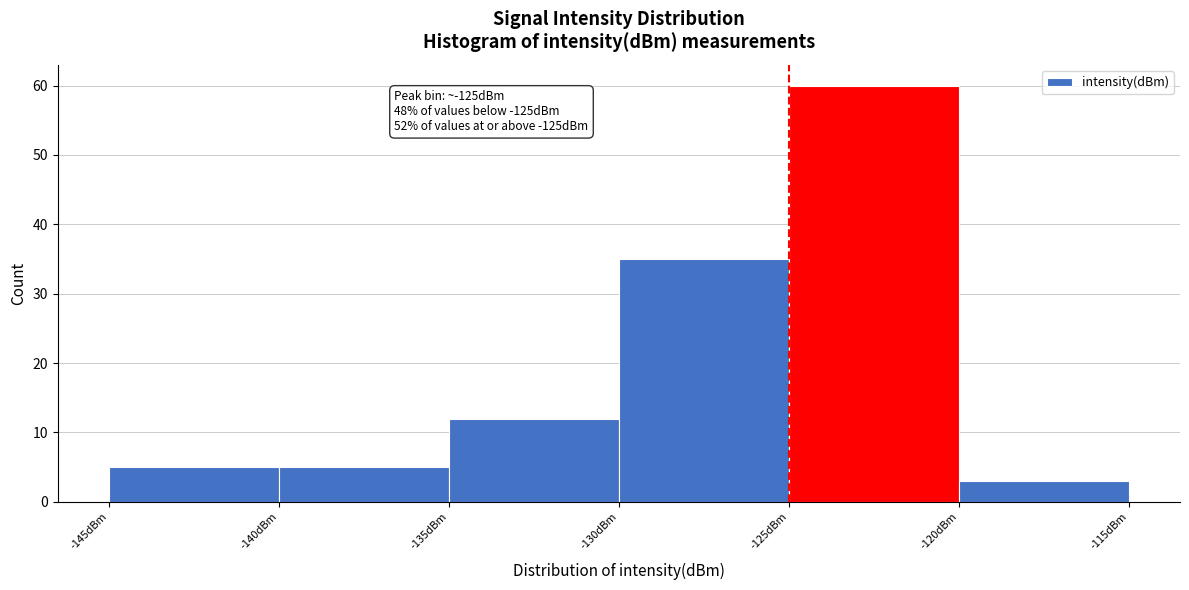

Over which range of the x-axis is the bar tallest?

-125 to -120